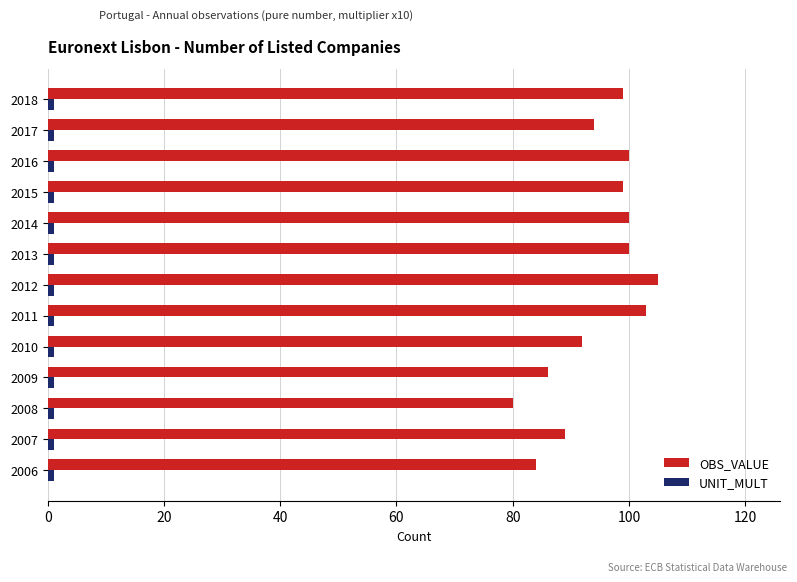

At how many categories does at least one series exceed 97?

7